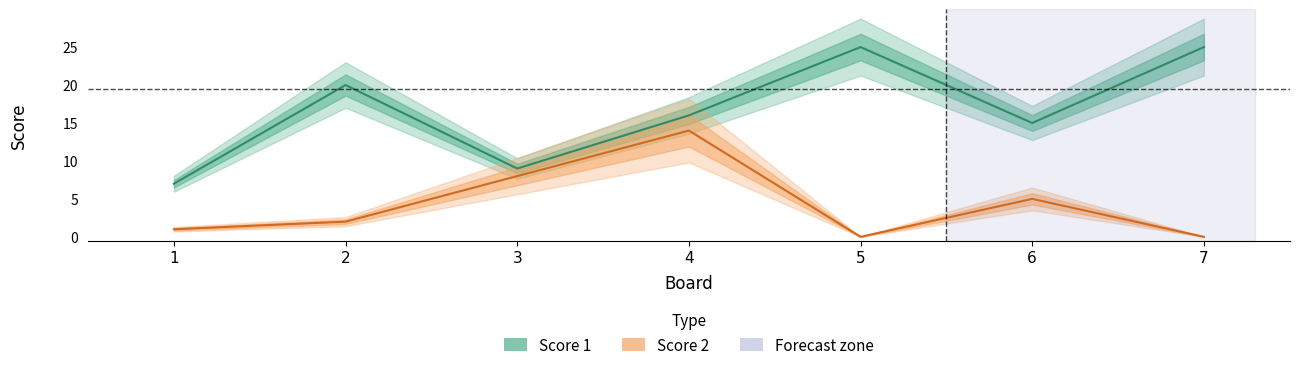

In Score 2, how many points are lower than both neighbors (excluding endpoints)?

1